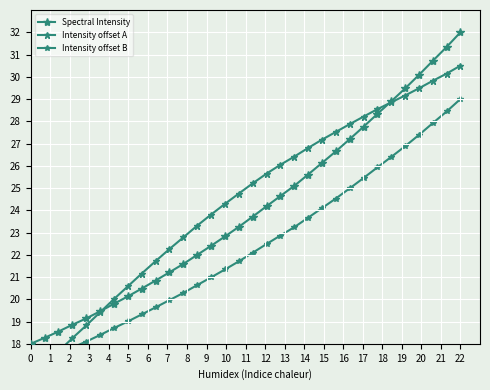

How many values in the Intensity offset A series exceed 25?

16